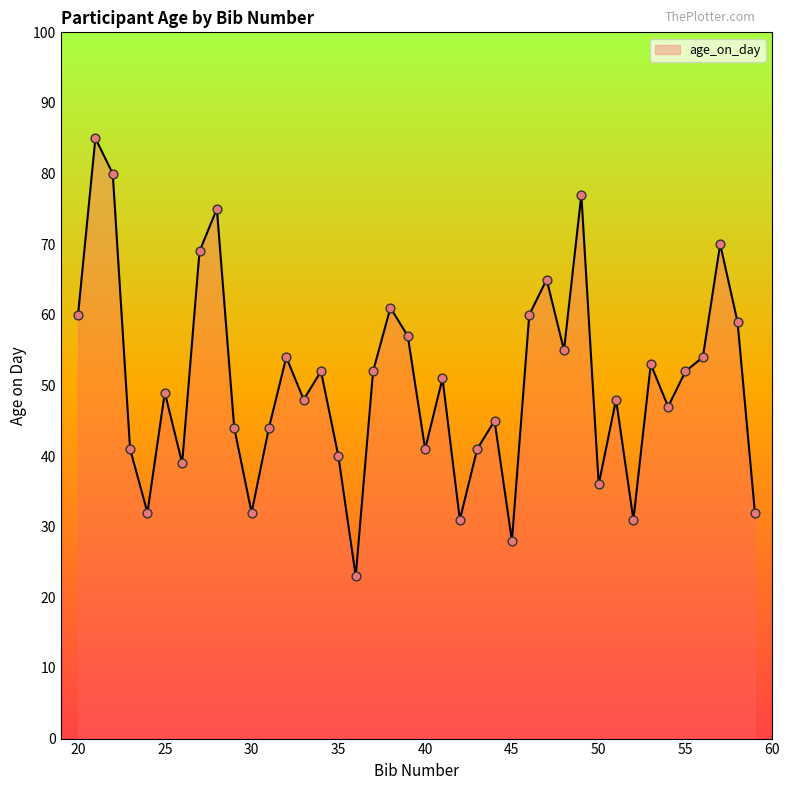

What is the greatest value displayed?

85